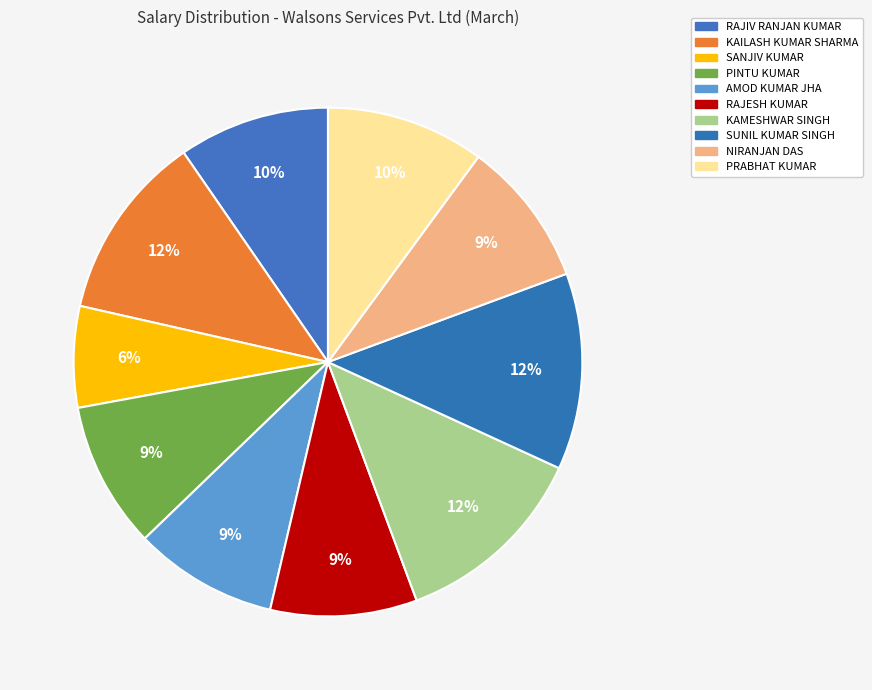

What is the smallest slice in the pie chart?

SANJIV KUMAR